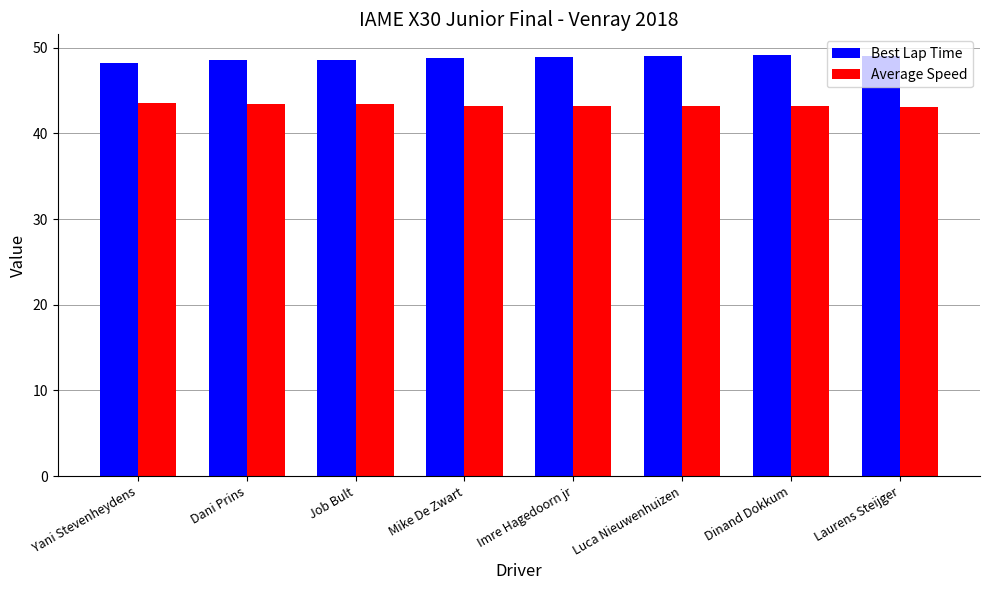

What is the greatest value displayed?

49.1